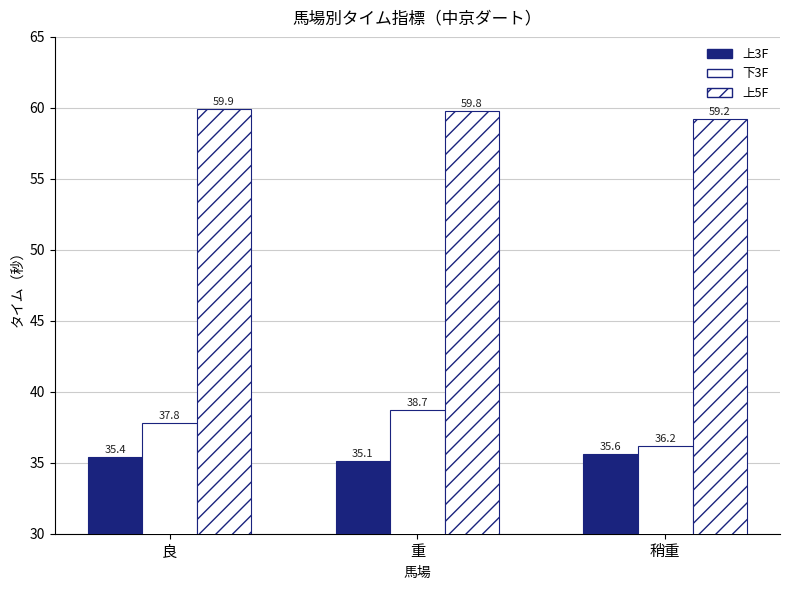

At which category is the sum across all series the highest?

重